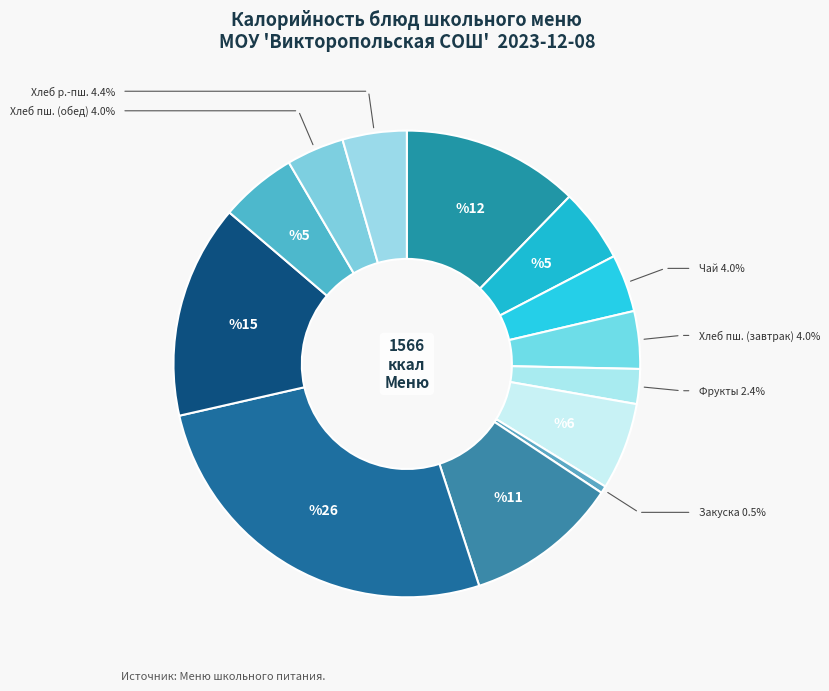

How many slices are in this pie chart?

13